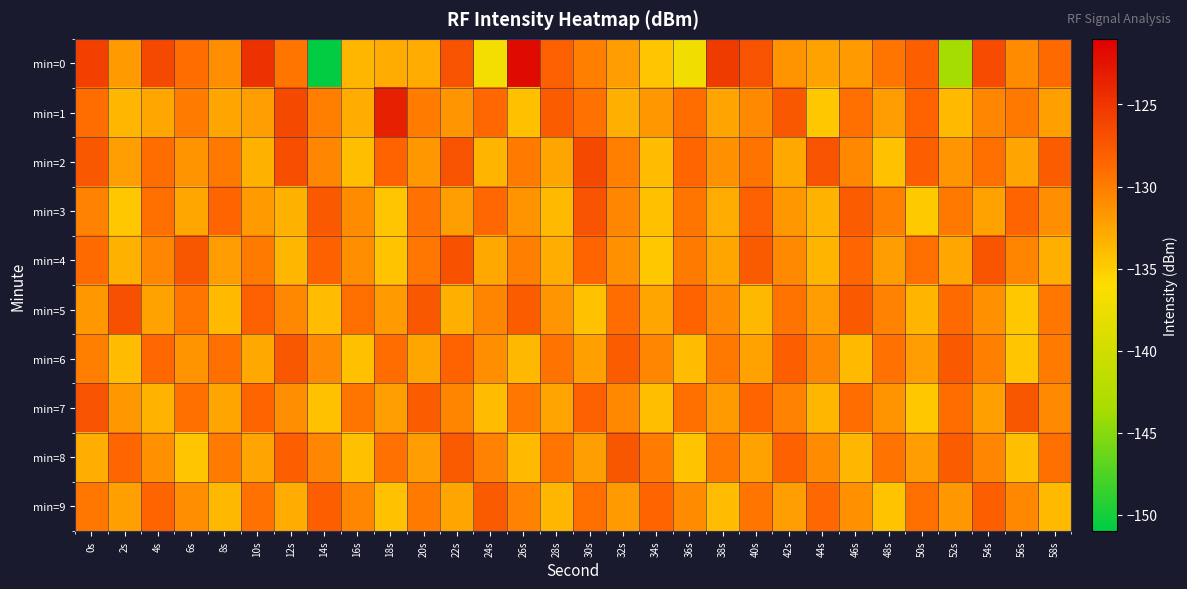

Reading left to right, extract all data points from this chart.

min=0: 0s=-125.8	2s=-131.8	4s=-126.3	6s=-129.0	8s=-131.1	10s=-124.6	12s=-129.5	14s=-150.8	16s=-133.6	18s=-132.8	20s=-132.9	22s=-127.1	24s=-136.9	26s=-121.9	28s=-128.1	30s=-130.2	32s=-132.0	34s=-134.5	36s=-137.2	38s=-125.4	40s=-127.1	42s=-131.3	44s=-132.3	46s=-131.9	48s=-129.5	50s=-127.9	52s=-143.7	54s=-126.5	56s=-130.8	58s=-128.8
min=1: 0s=-129.0	2s=-133.7	4s=-132.7	6s=-130.0	8s=-132.5	10s=-132.1	12s=-126.4	14s=-130.1	16s=-132.9	18s=-123.4	20s=-130.0	22s=-131.5	24s=-128.7	26s=-134.2	28s=-127.8	30s=-129.3	32s=-133.1	34s=-131.6	36s=-128.9	38s=-132.4	40s=-130.8	42s=-127.5	44s=-134.7	46s=-129.1	48s=-131.9	50s=-128.3	52s=-133.8	54s=-130.5	56s=-129.7	58s=-132.2
min=2: 0s=-127.5	2s=-132.1	4s=-128.9	6s=-131.4	8s=-129.7	10s=-133.2	12s=-126.8	14s=-130.5	16s=-134.1	18s=-128.3	20s=-131.7	22s=-127.2	24s=-133.5	26s=-129.8	28s=-132.6	30s=-126.4	32s=-130.1	34s=-133.9	36s=-128.6	38s=-131.2	40s=-129.4	42s=-132.8	44s=-127.1	46s=-130.7	48s=-134.3	50s=-128.0	52s=-131.5	54s=-129.2	56s=-132.4	58s=-127.9
min=3: 0s=-130.3	2s=-134.6	4s=-129.1	6s=-132.7	8s=-128.4	10s=-131.8	12s=-133.2	14s=-127.6	16s=-130.9	18s=-134.5	20s=-129.3	22s=-132.1	24s=-128.7	26s=-131.4	28s=-133.8	30s=-127.2	32s=-130.6	34s=-134.2	36s=-129.5	38s=-132.9	40s=-128.1	42s=-131.6	44s=-133.4	46s=-127.8	48s=-130.2	50s=-134.8	52s=-129.7	54s=-132.3	56s=-128.5	58s=-131.1
min=4: 0s=-128.8	2s=-133.3	4s=-130.5	6s=-127.4	8s=-132.0	10s=-129.8	12s=-133.6	14s=-128.2	16s=-131.0	18s=-134.4	20s=-129.6	22s=-127.0	24s=-132.8	26s=-130.2	28s=-133.0	30s=-128.5	32s=-131.3	34s=-134.7	36s=-129.9	38s=-132.5	40s=-127.7	42s=-130.8	44s=-133.5	46s=-128.6	48s=-131.9	50s=-129.1	52s=-132.7	54s=-127.3	56s=-130.4	58s=-133.1
min=5: 0s=-131.6	2s=-126.9	4s=-132.3	6s=-129.5	8s=-133.8	10s=-128.1	12s=-130.7	14s=-134.0	16s=-129.2	18s=-131.8	20s=-127.5	22s=-133.1	24s=-130.4	26s=-127.8	28s=-131.5	30s=-134.3	32s=-129.0	34s=-132.6	36s=-128.3	38s=-130.9	40s=-133.7	42s=-129.4	44s=-132.0	46s=-127.6	48s=-130.3	50s=-133.5	52s=-128.8	54s=-131.2	56s=-134.6	58s=-129.6
min=6: 0s=-130.1	2s=-133.9	4s=-128.7	6s=-131.4	8s=-129.2	10s=-132.8	12s=-127.5	14s=-130.8	16s=-134.2	18s=-129.0	20s=-132.5	22s=-128.3	24s=-131.1	26s=-133.7	28s=-129.4	30s=-132.2	32s=-127.9	34s=-130.5	36s=-134.0	38s=-129.7	40s=-132.3	42s=-128.0	44s=-130.6	46s=-133.8	48s=-129.3	50s=-131.9	52s=-127.6	54s=-130.2	56s=-134.5	58s=-129.8
min=7: 0s=-127.2	2s=-131.7	4s=-133.4	6s=-129.1	8s=-132.6	10s=-128.4	12s=-131.0	14s=-134.3	16s=-129.5	18s=-132.1	20s=-127.8	22s=-130.4	24s=-133.9	26s=-129.6	28s=-132.4	30s=-128.1	32s=-130.7	34s=-134.1	36s=-129.2	38s=-131.8	40s=-128.5	42s=-130.3	44s=-133.6	46s=-128.9	48s=-131.4	50s=-134.7	52s=-129.0	54s=-132.2	56s=-127.4	58s=-130.8
min=8: 0s=-133.0	2s=-128.6	4s=-131.3	6s=-134.5	8s=-129.8	10s=-132.4	12s=-128.0	14s=-130.6	16s=-134.2	18s=-129.3	20s=-131.9	22s=-127.7	24s=-130.3	26s=-133.8	28s=-129.5	30s=-132.1	32s=-127.4	34s=-130.0	36s=-134.4	38s=-129.7	40s=-132.3	42s=-128.2	44s=-130.9	46s=-133.6	48s=-129.4	50s=-132.0	52s=-127.8	54s=-130.5	56s=-134.1	58s=-129.1
min=9: 0s=-129.6	2s=-132.2	4s=-128.5	6s=-131.1	8s=-133.7	10s=-129.3	12s=-132.9	14s=-128.0	16s=-130.6	18s=-134.3	20s=-129.8	22s=-132.5	24s=-127.7	26s=-130.3	28s=-133.6	30s=-129.1	32s=-131.8	34s=-128.4	36s=-130.9	38s=-134.0	40s=-129.5	42s=-132.1	44s=-128.7	46s=-131.3	48s=-134.4	50s=-129.2	52s=-131.6	54s=-128.0	56s=-130.7	58s=-133.8